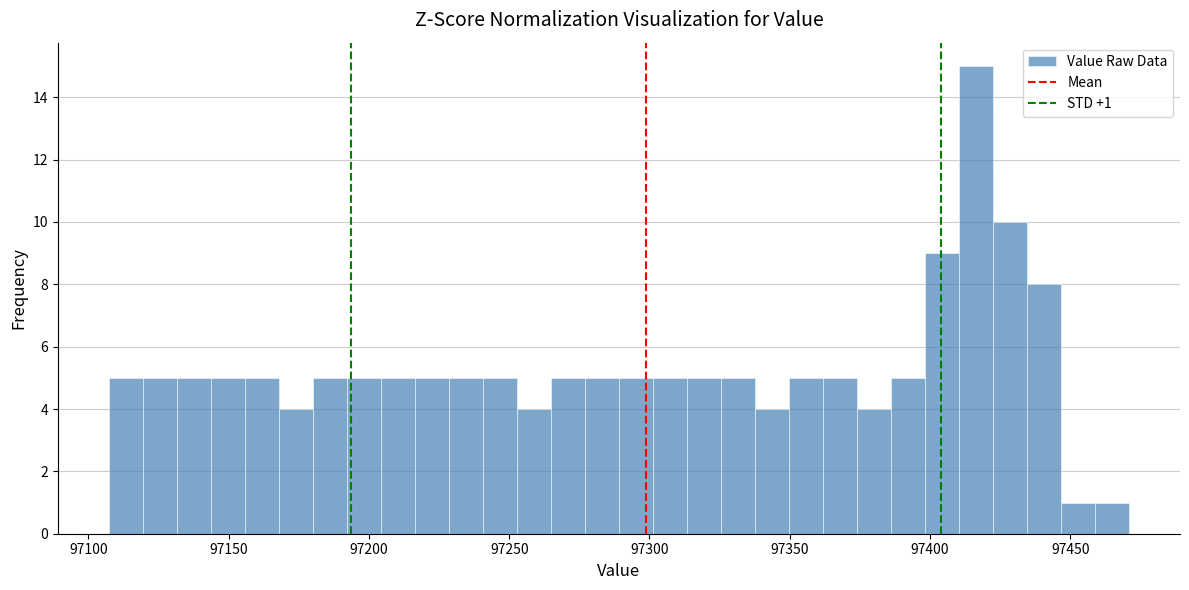

Around what value on the x-axis is the tallest bar? Give the approximate position of its centre, as read against the axis.

97415